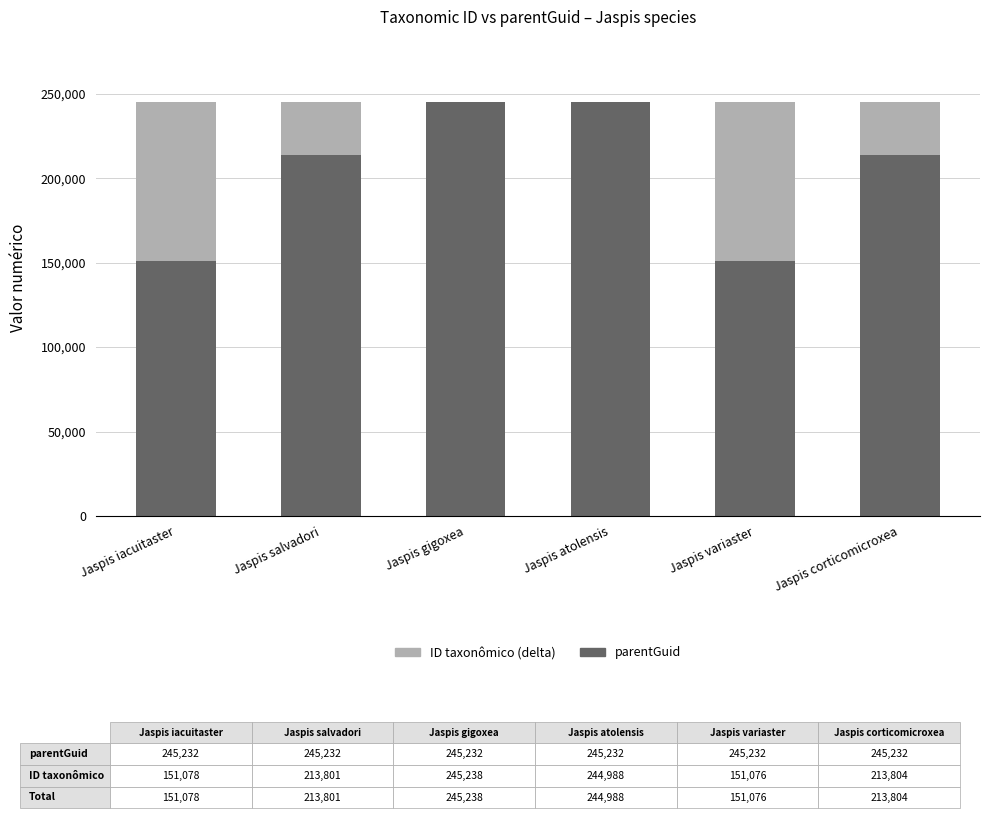

Is the value of ID taxonômico (delta) at Jaspis variaster greater than the value of parentGuid at Jaspis atolensis?

No